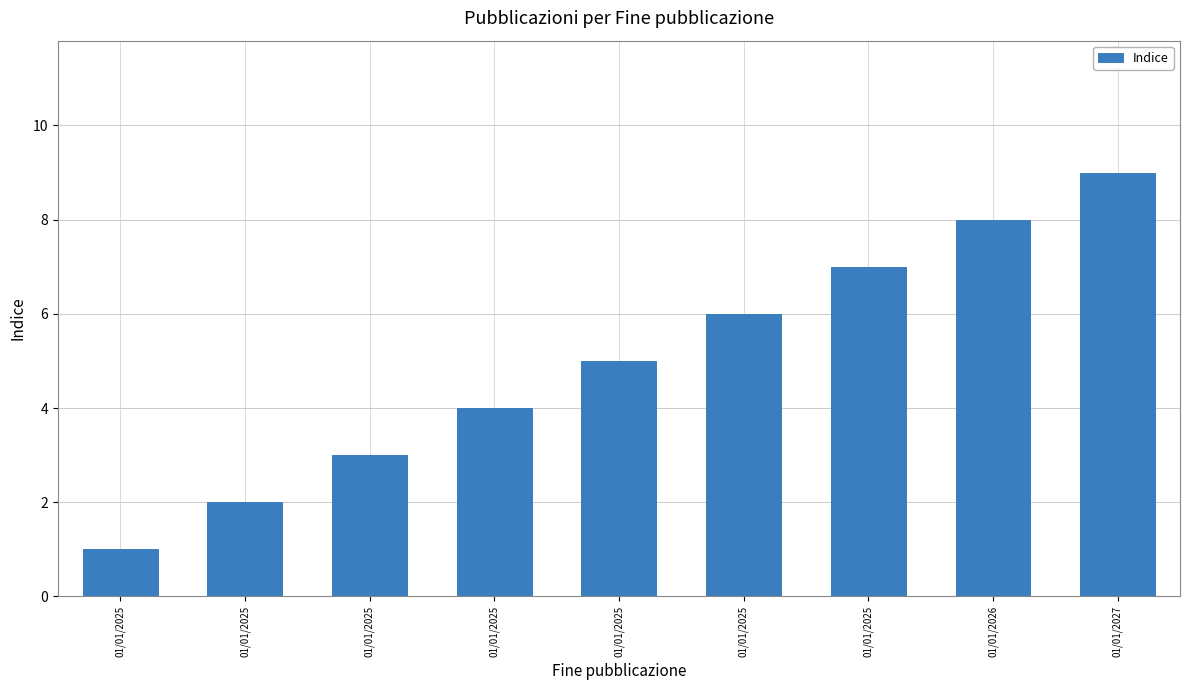

Are the bars horizontal?

No